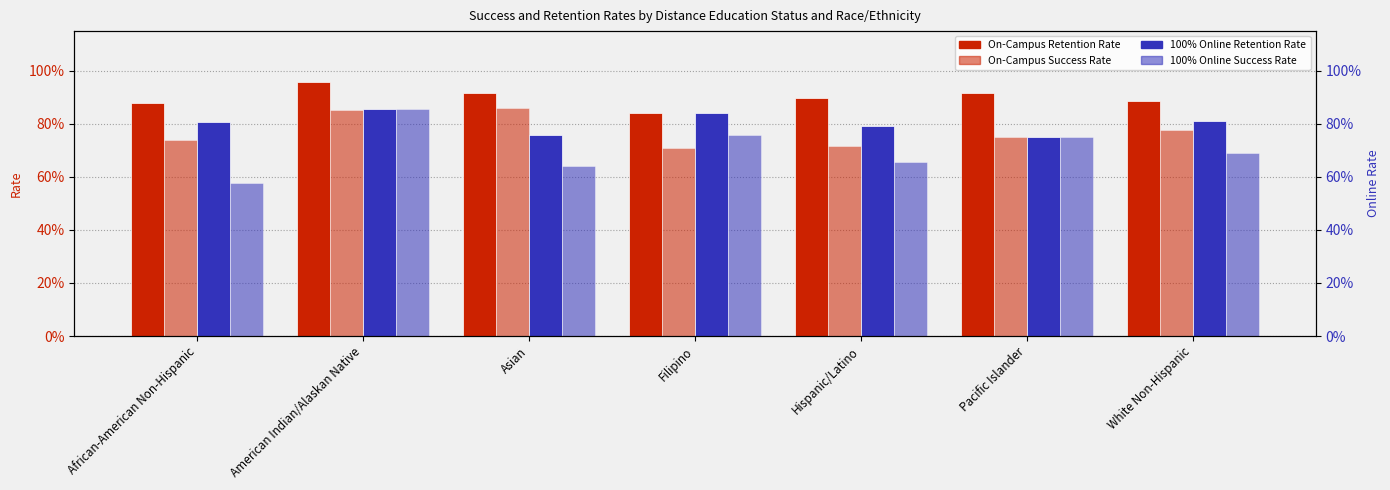

What is the minimum value shown in the chart?

0.6